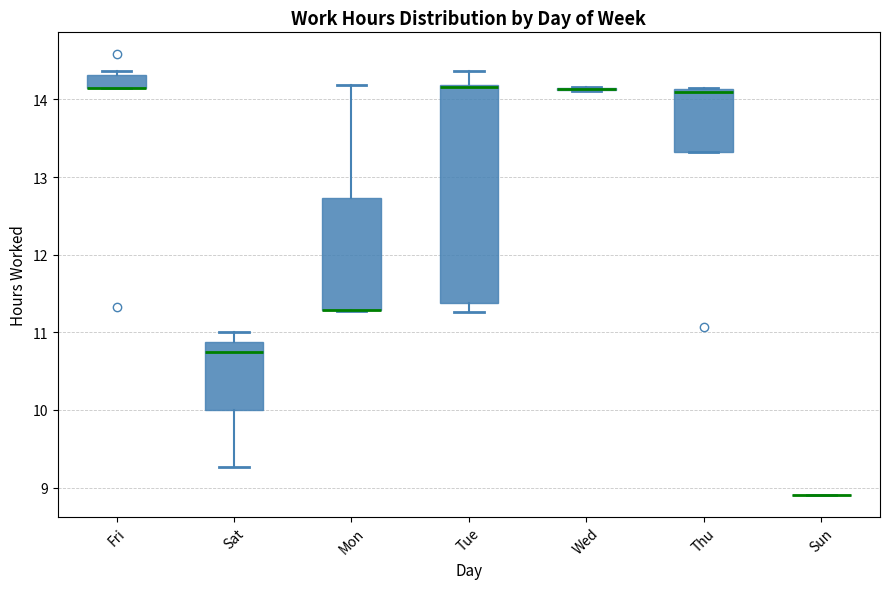

Comparing the boxes themselves (not the whiskers), which one is the tallest?

Tue